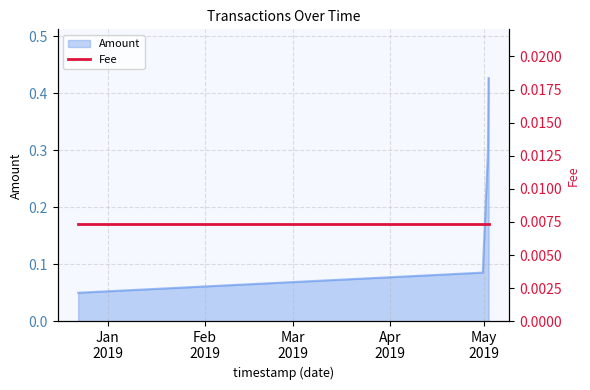

Which category has the lowest value across all series?

2018-12-22 15:43:28